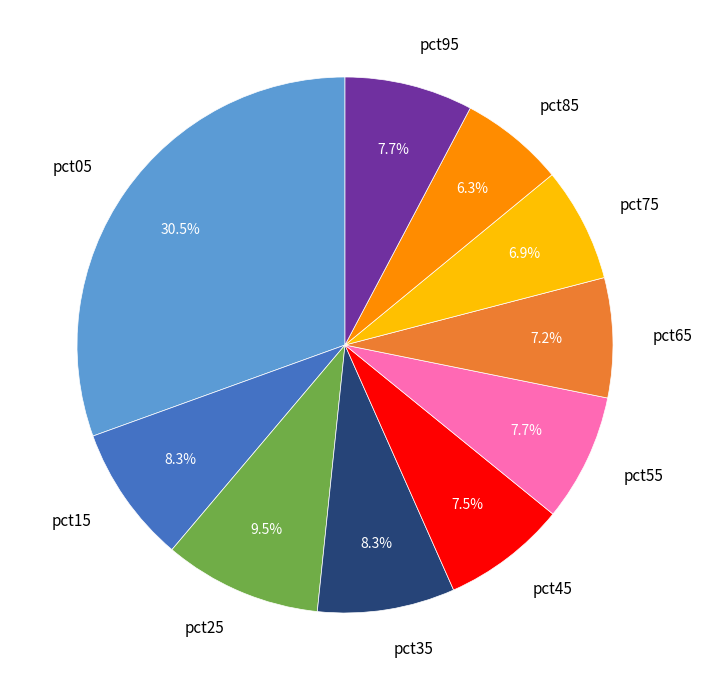

Does any single category account for the majority?

No